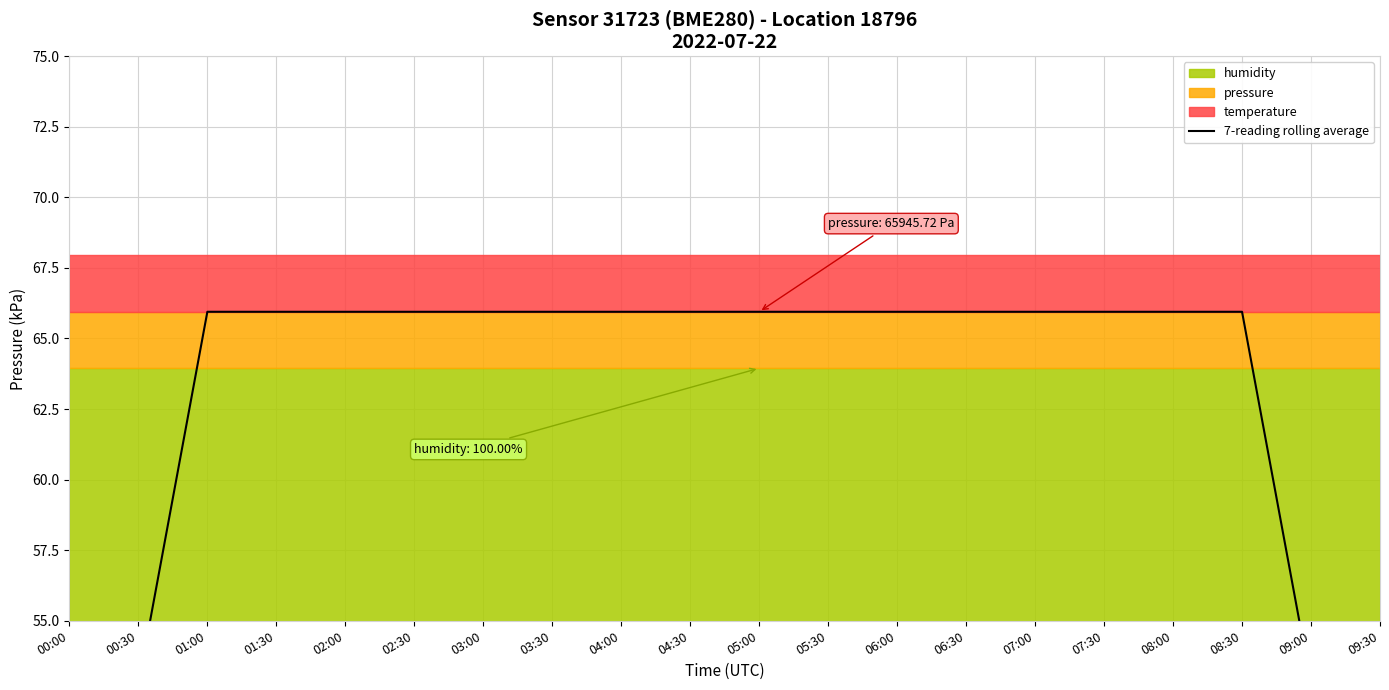

Rank the categories by value from highest to lowest.

01:00, 01:30, 02:00, 02:30, 03:00, 03:30, 04:00, 04:30, 05:00, 05:30, 06:00, 06:30, 07:00, 07:30, 08:00, 08:30, 00:30, 09:00, 00:00, 09:30